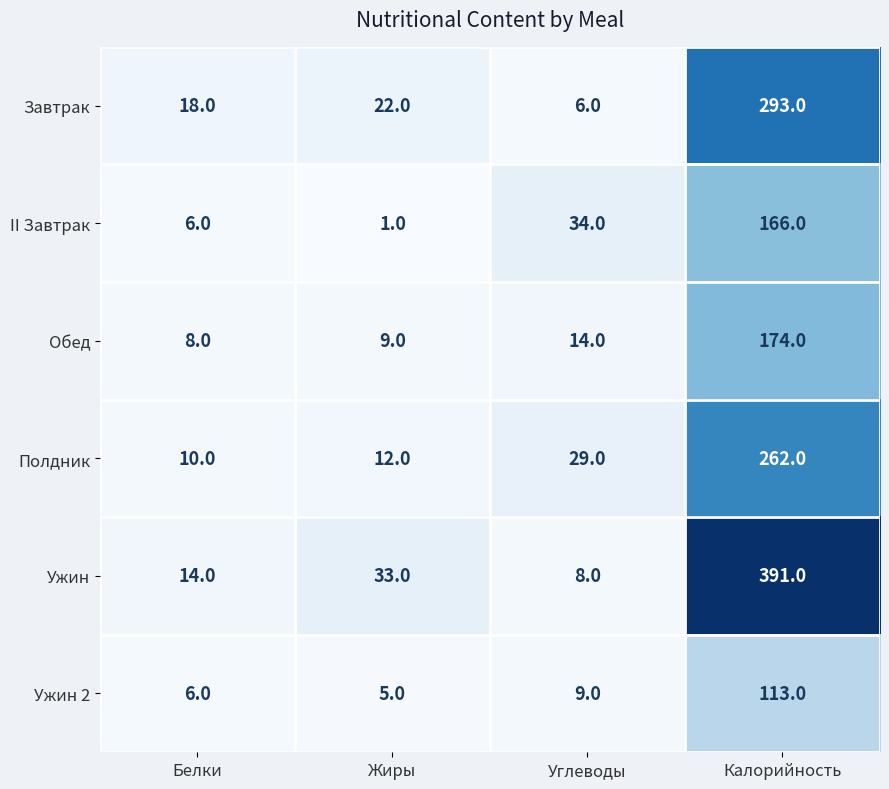

Reading left to right, extract all data points from this chart.

Завтрак: 18	22	6	293
II Завтрак: 6	1	34	166
Обед: 8	9	14	174
Полдник: 10	12	29	262
Ужин: 14	33	8	391
Ужин 2: 6	5	9	113